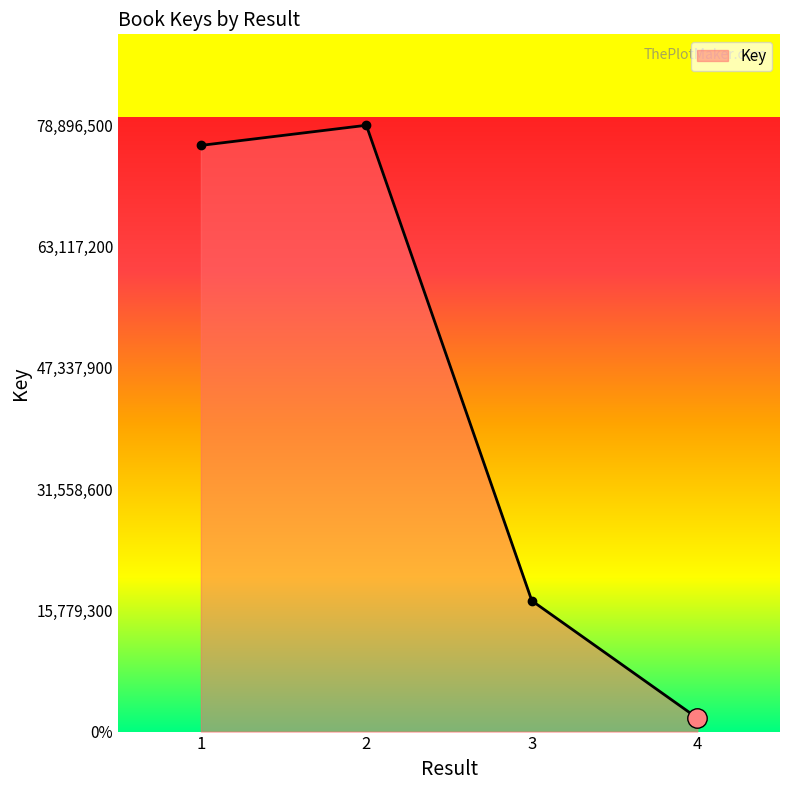

Is this an area chart (filled region under the line)?

Yes